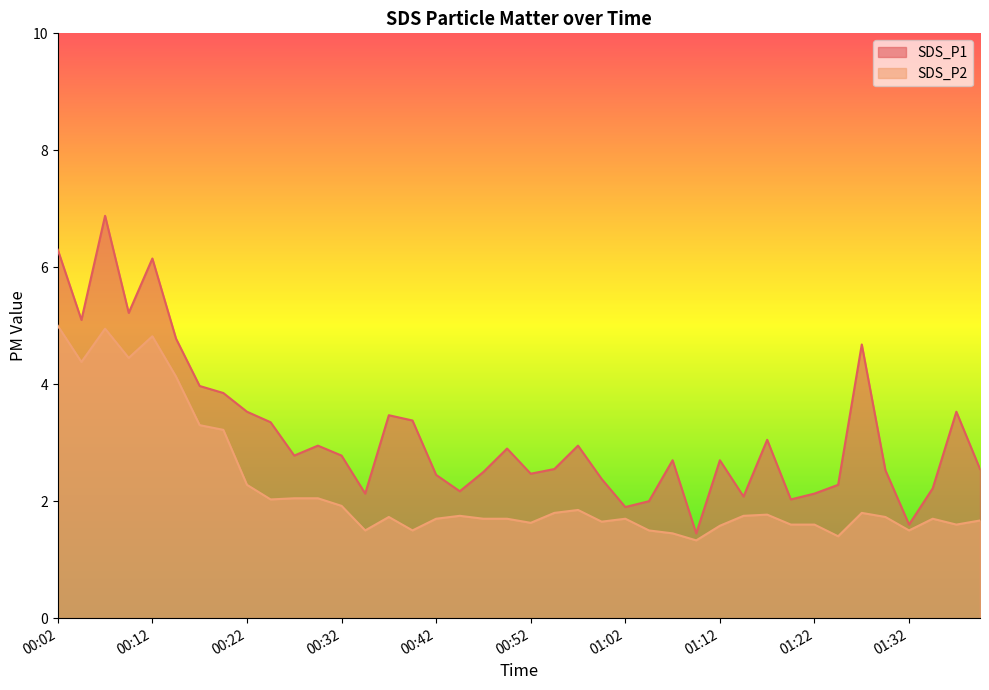

Which has a higher value, 00:32 or 01:12?

00:32